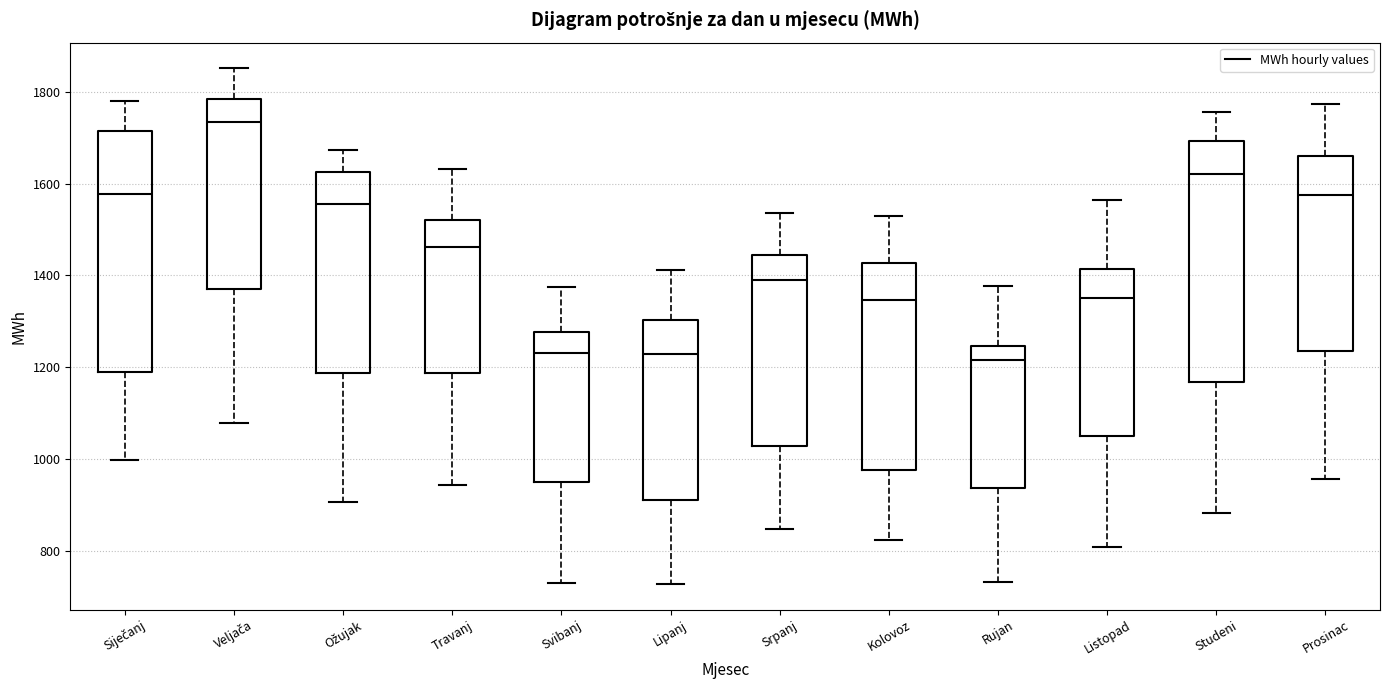

Reading left to right, transcribe this box plot: for each box, give where its median line is, the range the box spans, and where its two whiskers end, as read against the y-axis. The values are not printed on the chart, so give them approximately, as read against the axis.

Siječanj: median 1580, box 1180 to 1720, whiskers 1000 to 1780
Veljača: median 1740, box 1380 to 1780, whiskers 1080 to 1860
Ožujak: median 1560, box 1180 to 1620, whiskers 900 to 1680
Travanj: median 1460, box 1180 to 1520, whiskers 940 to 1640
Svibanj: median 1240, box 940 to 1280, whiskers 720 to 1380
Lipanj: median 1220, box 920 to 1300, whiskers 720 to 1420
Srpanj: median 1400, box 1020 to 1440, whiskers 840 to 1540
Kolovoz: median 1340, box 980 to 1420, whiskers 820 to 1520
Rujan: median 1220, box 940 to 1240, whiskers 740 to 1380
Listopad: median 1360, box 1060 to 1420, whiskers 800 to 1560
Studeni: median 1620, box 1160 to 1700, whiskers 880 to 1760
Prosinac: median 1580, box 1240 to 1660, whiskers 960 to 1780